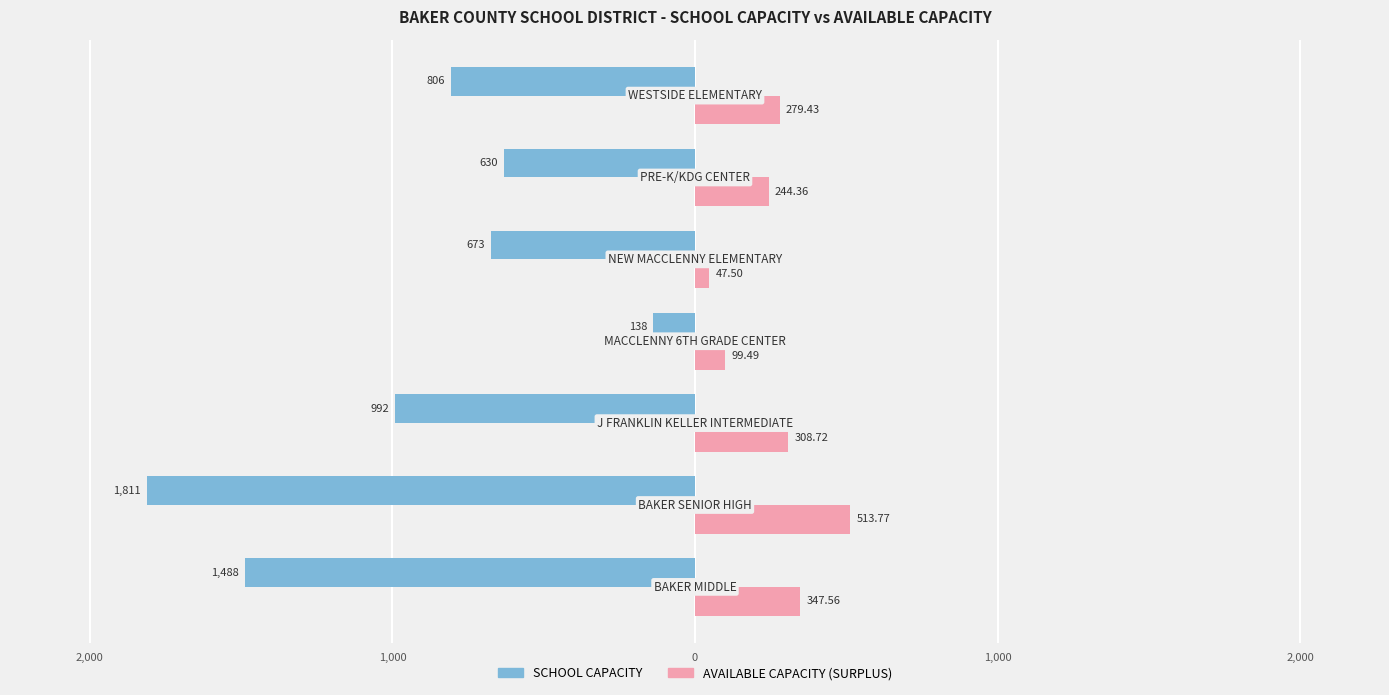

What is the maximum value shown in the chart?

513.8